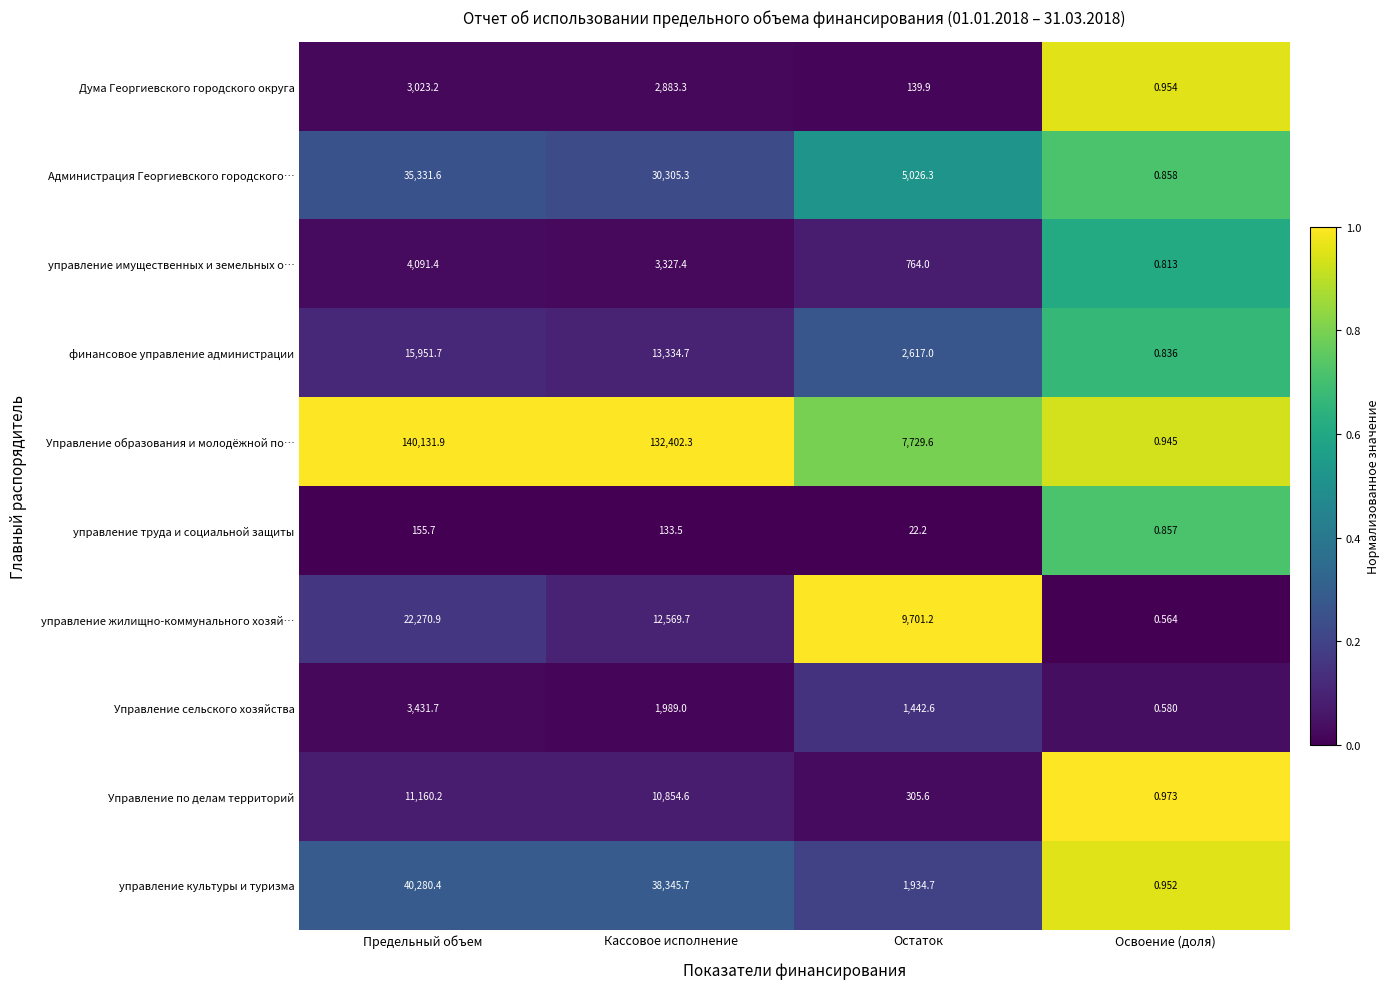

Which label corresponds to the smallest value in the chart?

Освоение (доля)